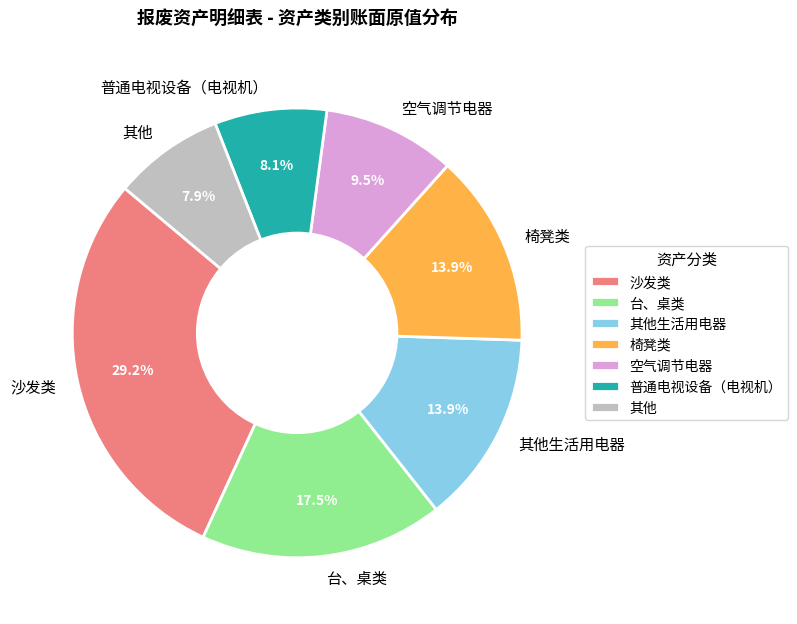

Approximately how many times larger is the value at 其他 compared to 普通电视设备（电视机）?

1.0